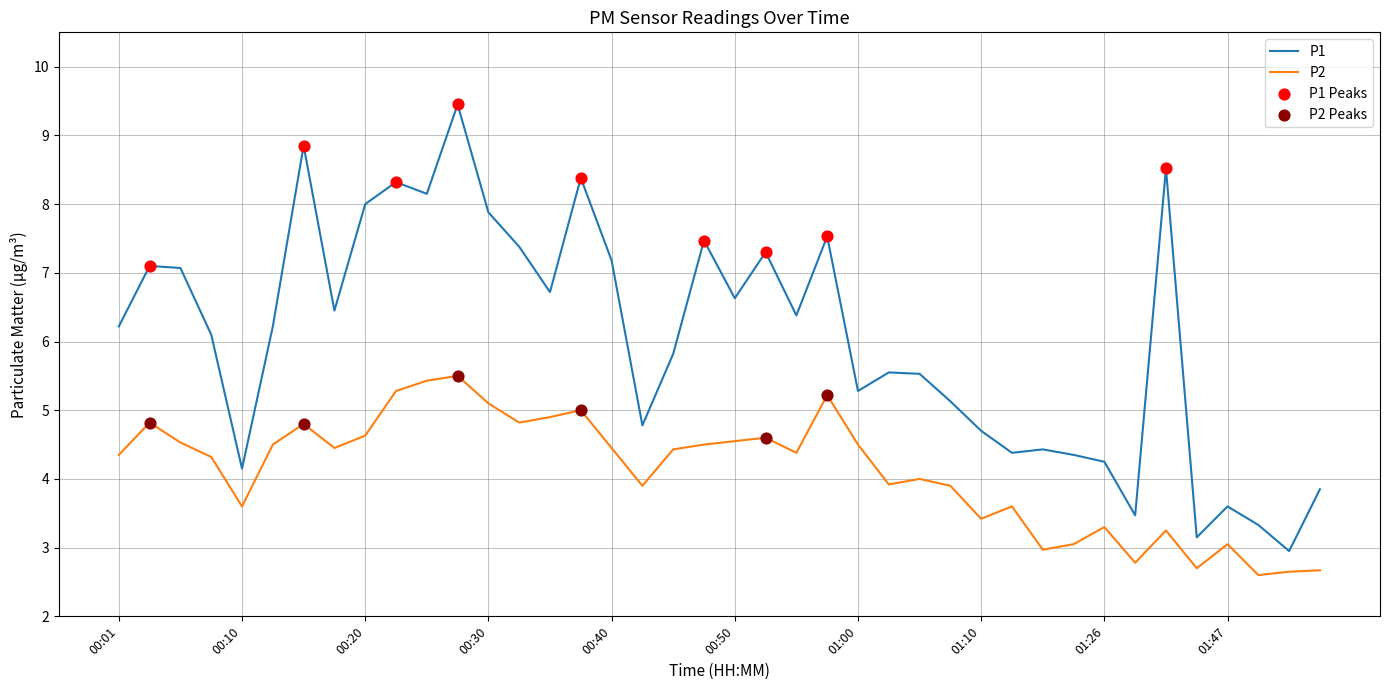

At how many categories does at least one series exceed 5?

27